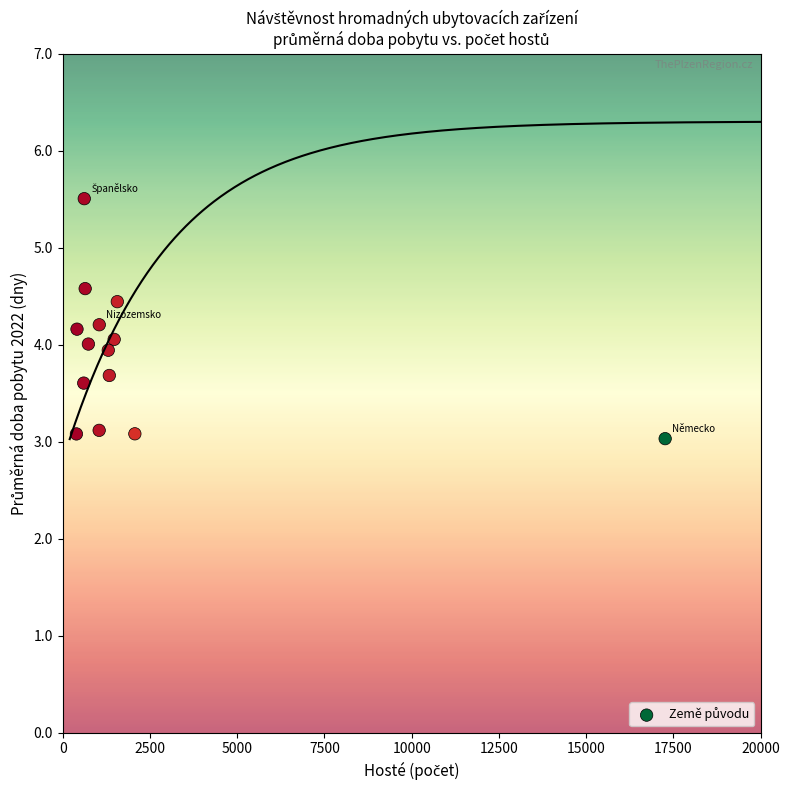

What is the range of X values (max minus min)?

16872.0